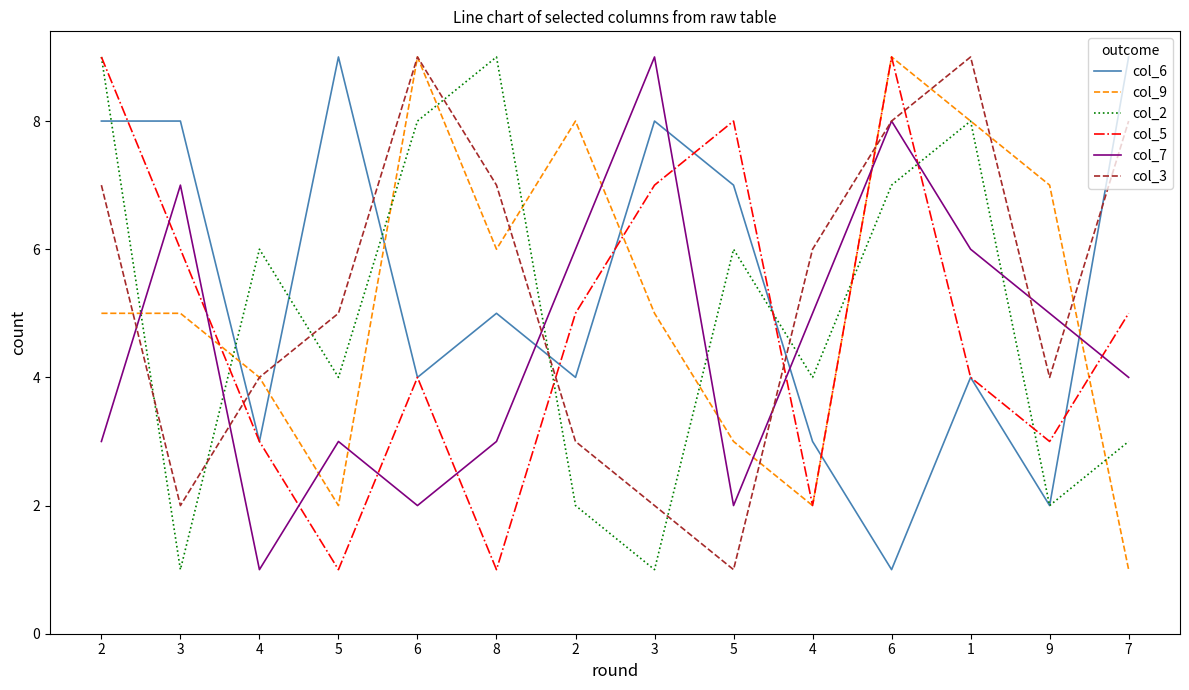

What is the label of the 10th point from the left?

4